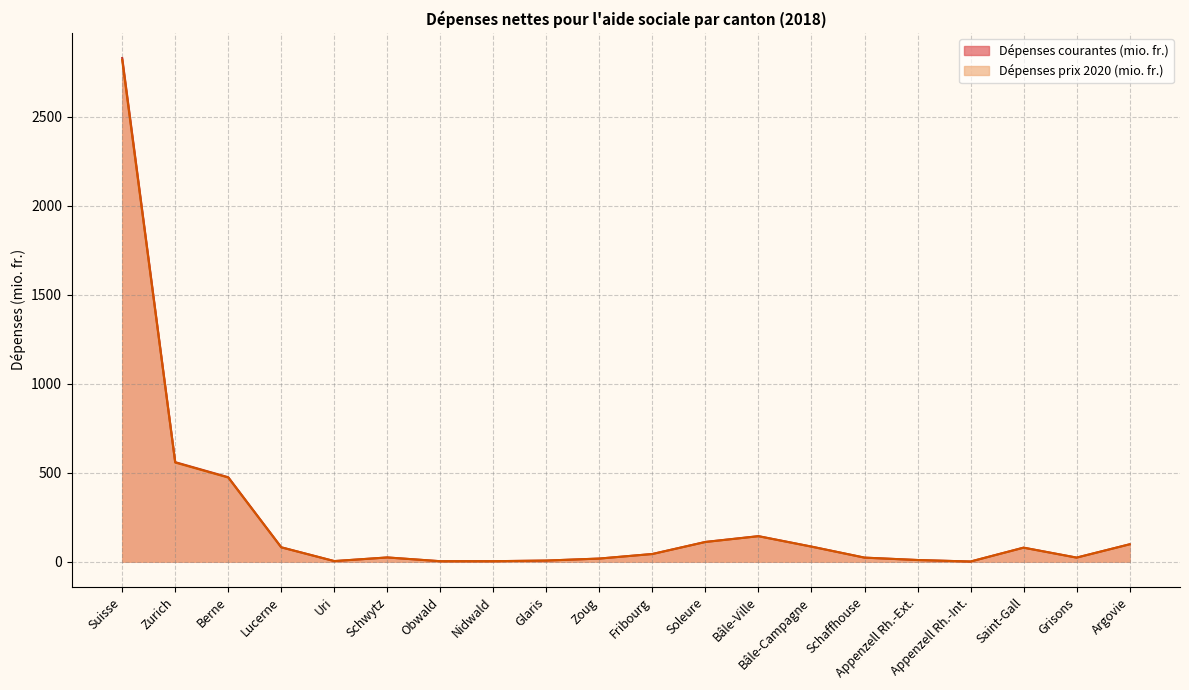

True or false: Dépenses courantes (mio. fr.) has a value of 123.5 at Lucerne.

False